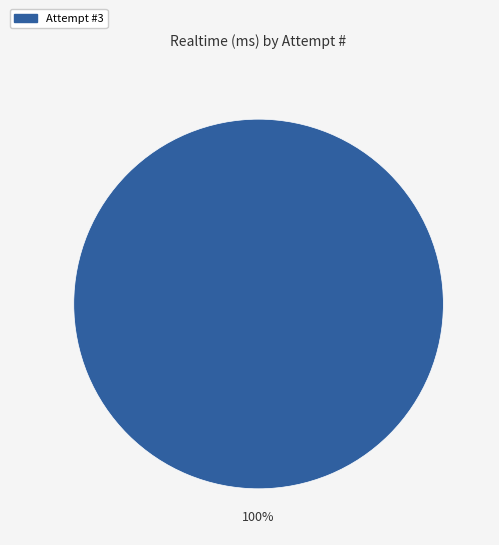

Does any single category account for the majority?

Yes